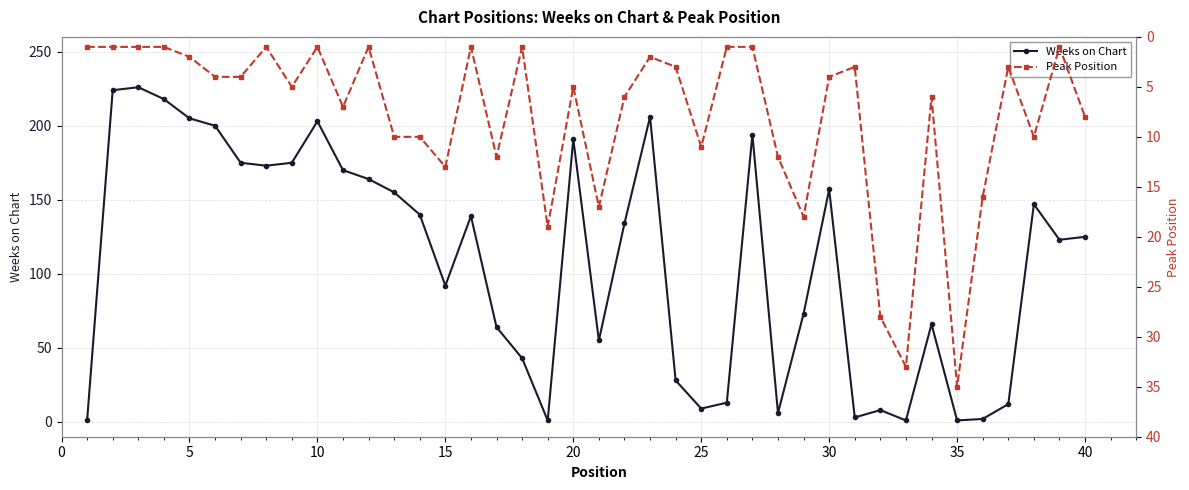

What is the maximum value for Weeks on Chart?

226